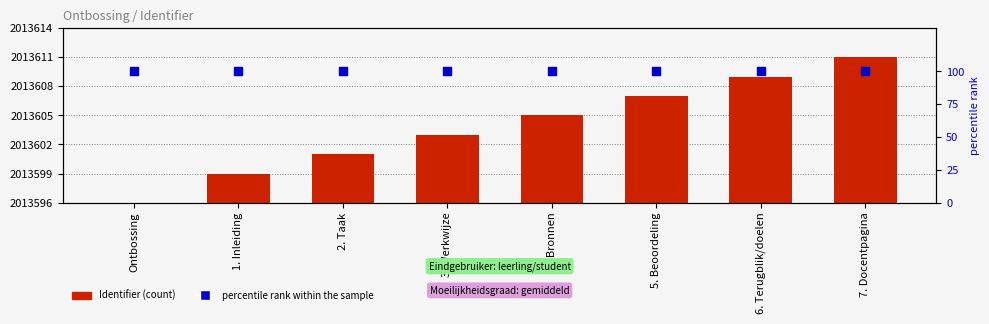

Is the value of Identifier (offset from 2013596) at 3. Werkwijze greater than the value of percentile rank within the sample at 2. Taak?

No